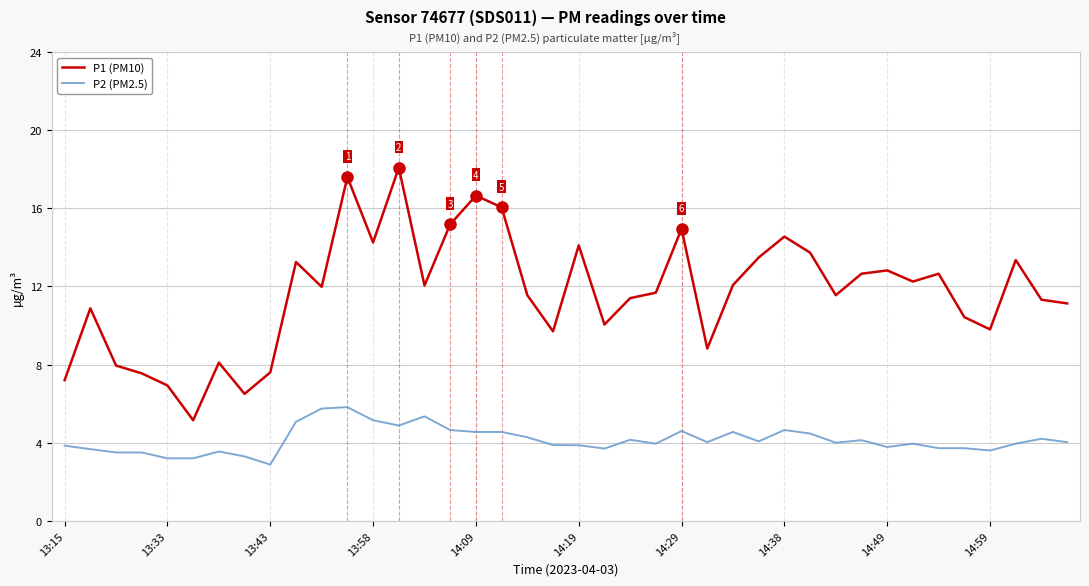

Which series has the widest spread of values?

P1 (PM10)